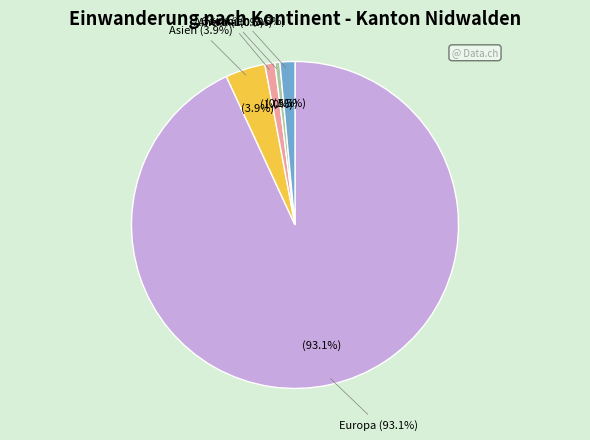

Which category has the smallest portion of the pie?

Amerika